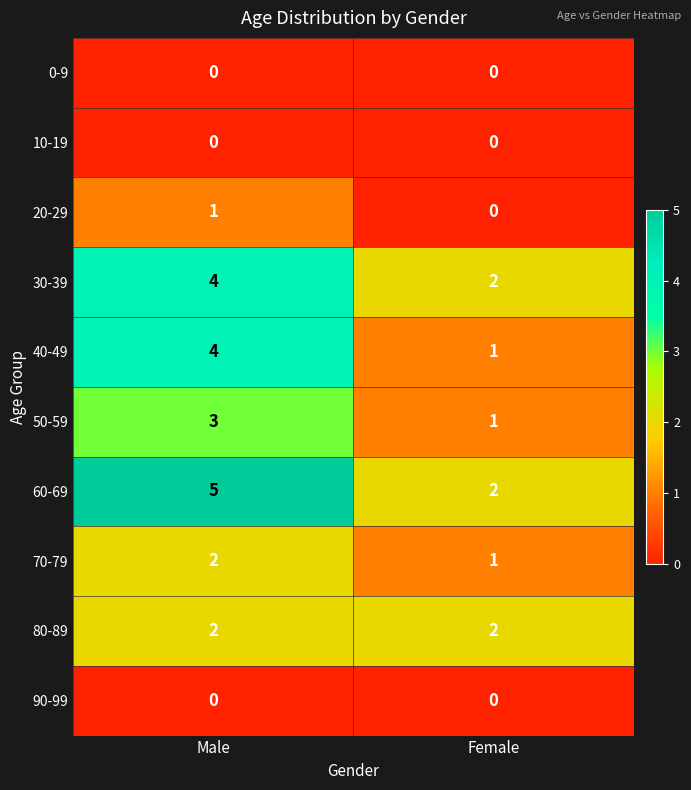

Which series has the largest total across all categories?

60-69